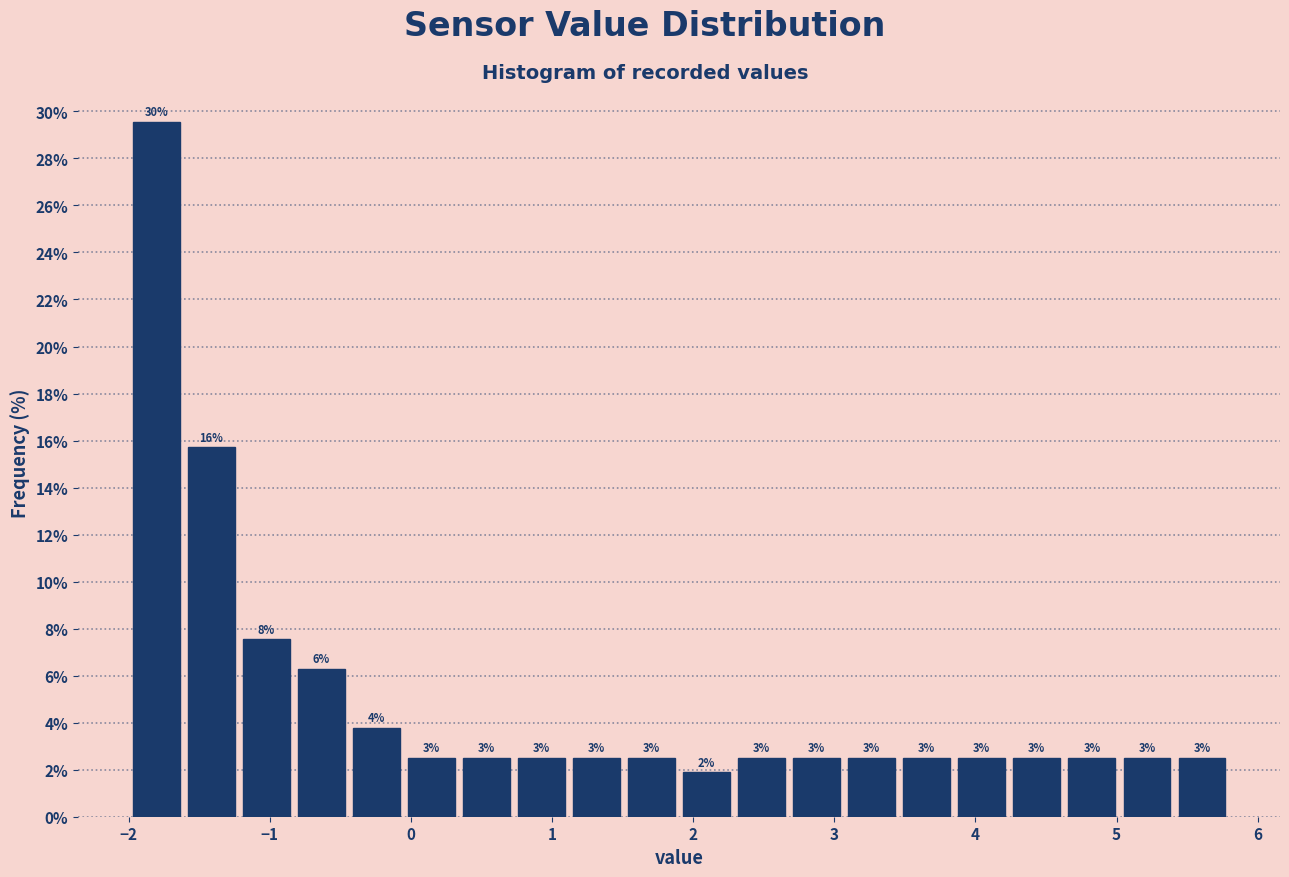

Around what value on the x-axis is the tallest bar? Give the approximate position of its centre, as read against the axis.

-1.8